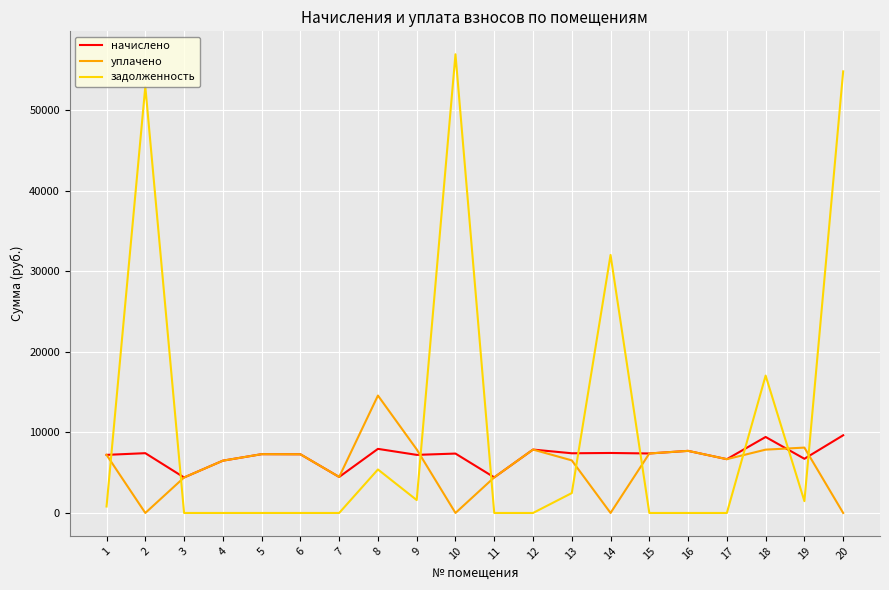

What is the difference between the highest and lowest values at 2?

52960.2